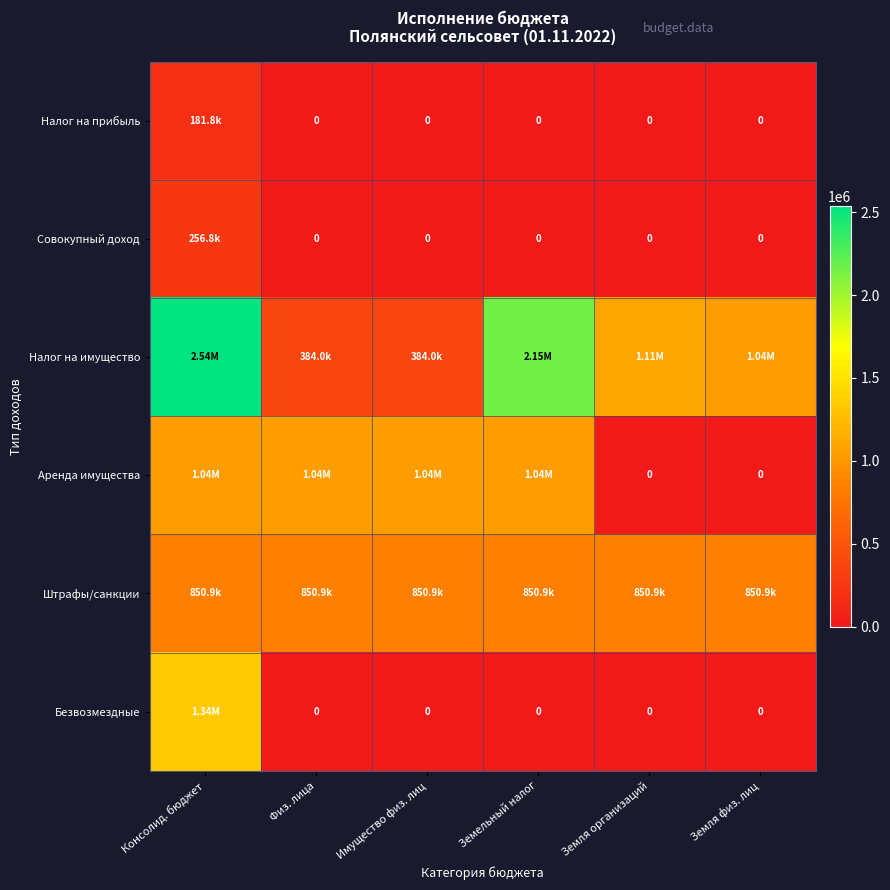

Rank the series at Консолид. бюджет from lowest to highest value.

Налог на прибыль, Совокупный доход, Штрафы/санкции, Аренда имущества, Безвозмездные, Налог на имущество